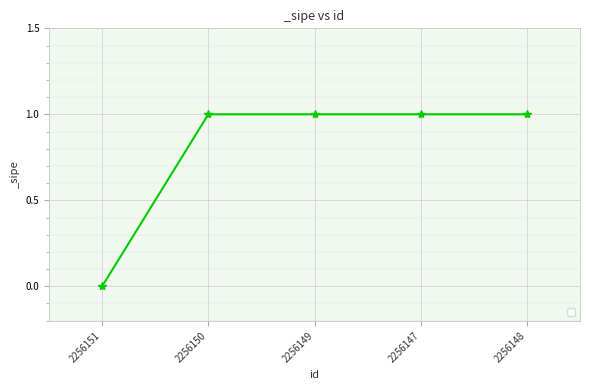

What is the sum of all values?

4